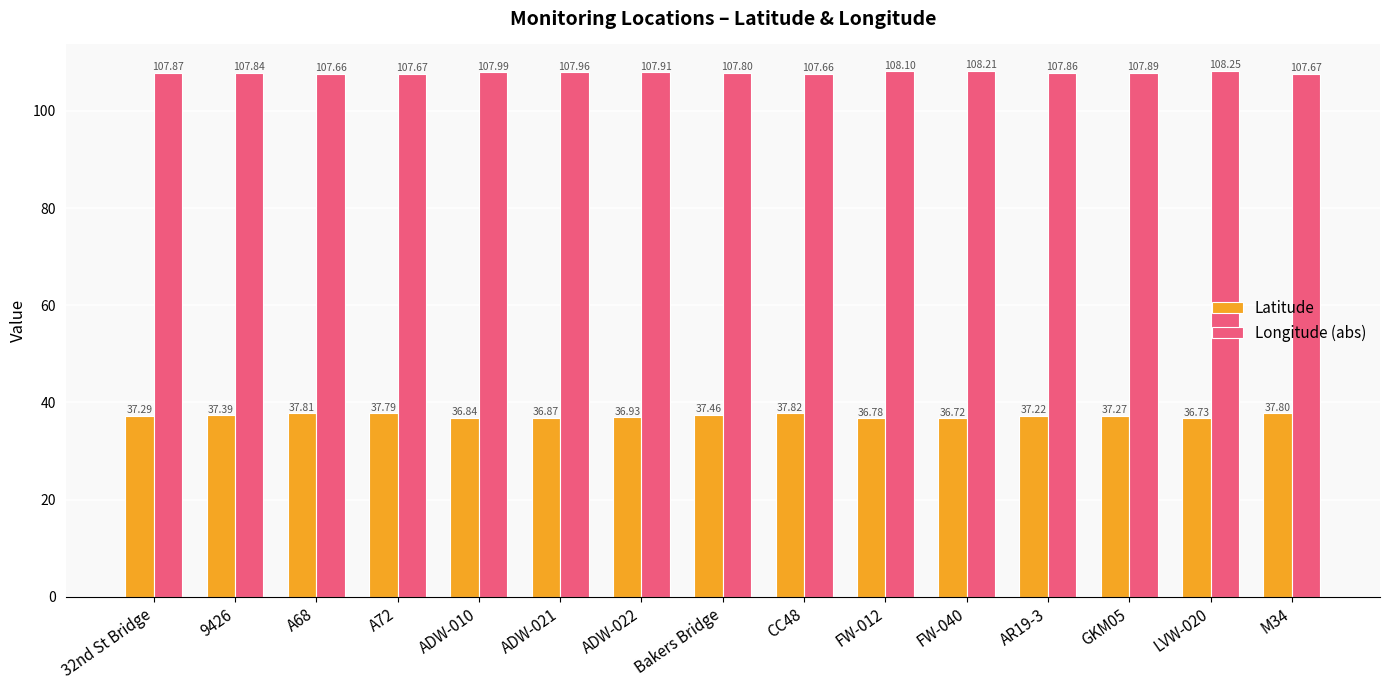

True or false: Longitude (abs) has a value of 107.7 at A72.

True